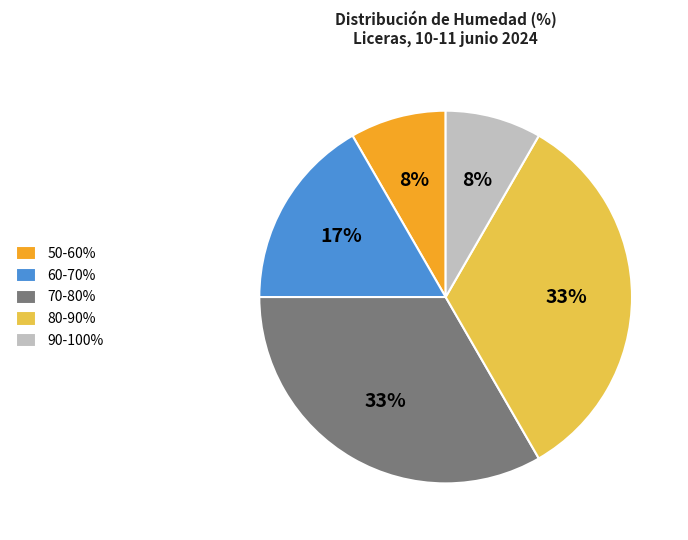

To the nearest percent, what is the difference between the largest and smallest slice percentages?

25%